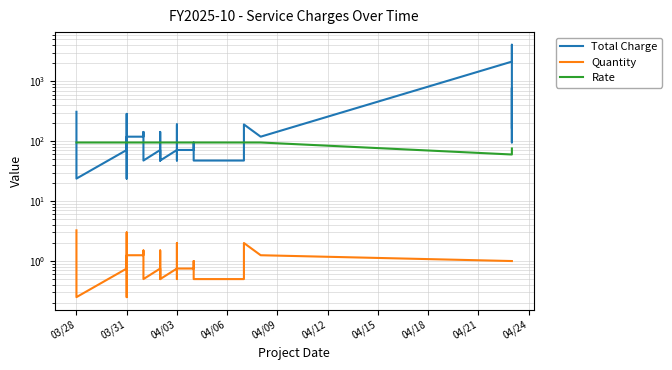

Does the chart have visible grid lines?

Yes